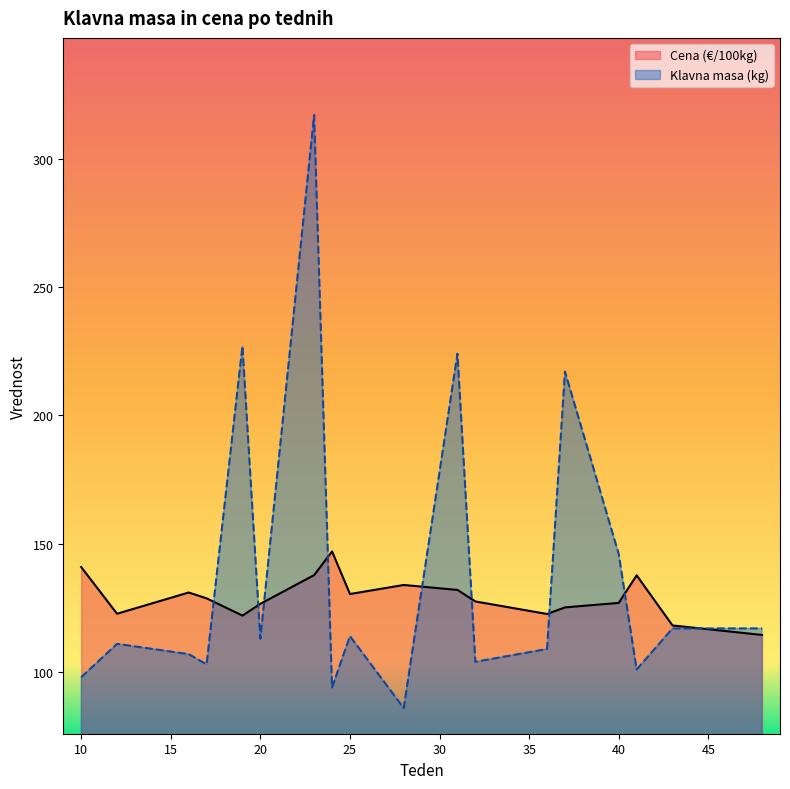

At 32, list the series in order from largest to smallest.

Cena (€/100kg), Klavna masa (kg)